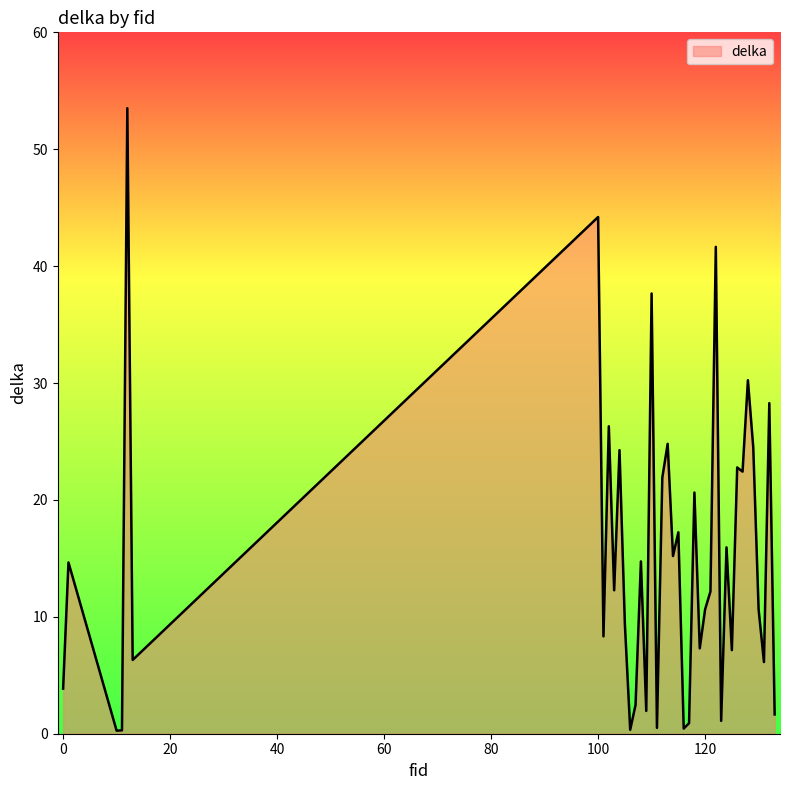

What is the maximum value shown in the chart?

53.5